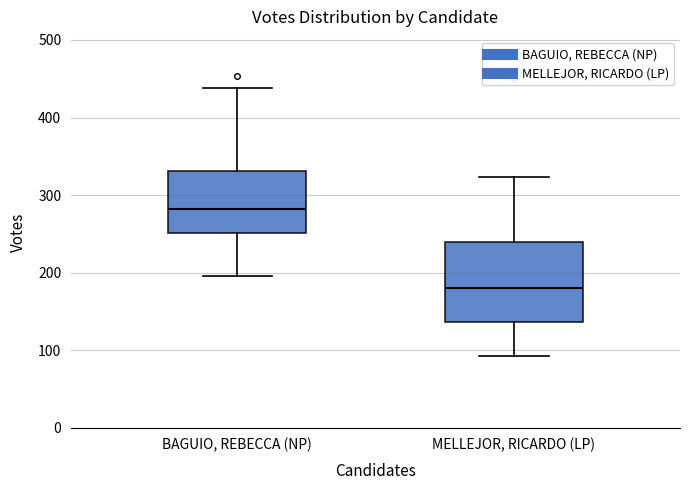

Reading left to right, read every box against the y-axis: the position of its median line, the range the box covers, and the ends of its whiskers. The values are not printed on the chart, so give them approximately, as read against the axis.

BAGUIO, REBECCA (NP): median 280, box 250 to 330, whiskers 200 to 440
MELLEJOR, RICARDO (LP): median 180, box 140 to 240, whiskers 90 to 320